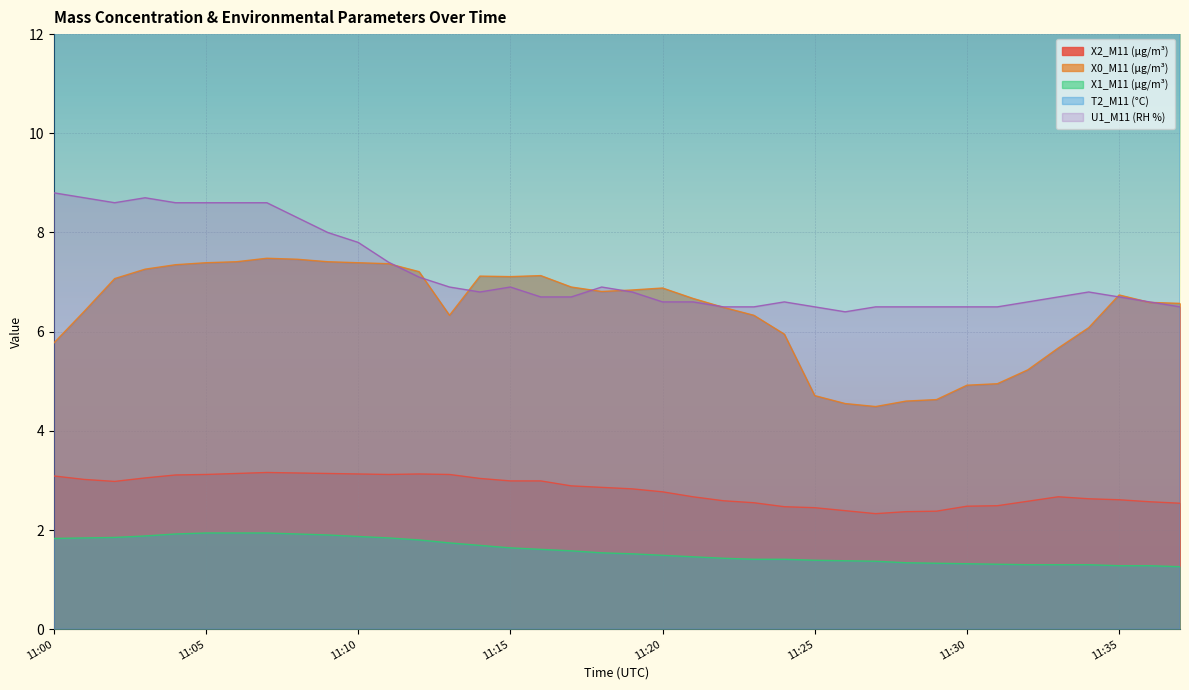

What is the difference between the U1_M11 (RH %) values at 11:08 and 11:10?

0.5